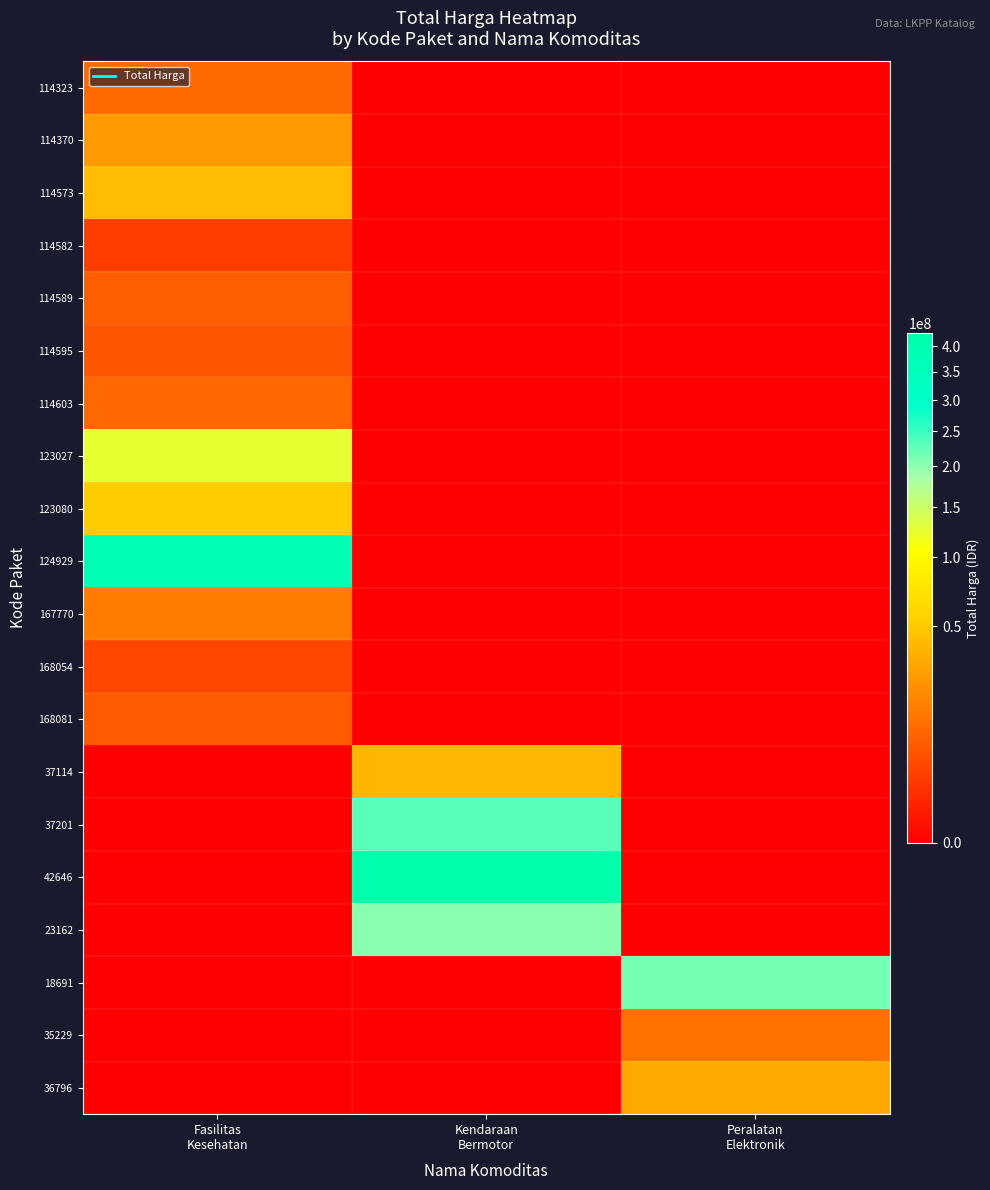

Reading left to right, transcribe all the data shown in this chart.

114323: Fasilitas
Kesehatan=10062484	Kendaraan
Bermotor=0	Peralatan
Elektronik=0
114370: Fasilitas
Kesehatan=26136000	Kendaraan
Bermotor=0	Peralatan
Elektronik=0
114573: Fasilitas
Kesehatan=42149455	Kendaraan
Bermotor=0	Peralatan
Elektronik=0
114582: Fasilitas
Kesehatan=2599960	Kendaraan
Bermotor=0	Peralatan
Elektronik=0
114589: Fasilitas
Kesehatan=7529200	Kendaraan
Bermotor=0	Peralatan
Elektronik=0
114595: Fasilitas
Kesehatan=6052778	Kendaraan
Bermotor=0	Peralatan
Elektronik=0
114603: Fasilitas
Kesehatan=9511000	Kendaraan
Bermotor=0	Peralatan
Elektronik=0
123027: Fasilitas
Kesehatan=124900000	Kendaraan
Bermotor=0	Peralatan
Elektronik=0
123080: Fasilitas
Kesehatan=51612000	Kendaraan
Bermotor=0	Peralatan
Elektronik=0
124929: Fasilitas
Kesehatan=376595700	Kendaraan
Bermotor=0	Peralatan
Elektronik=0
167770: Fasilitas
Kesehatan=15125000	Kendaraan
Bermotor=0	Peralatan
Elektronik=0
168054: Fasilitas
Kesehatan=3746160	Kendaraan
Bermotor=0	Peralatan
Elektronik=0
168081: Fasilitas
Kesehatan=6777480	Kendaraan
Bermotor=0	Peralatan
Elektronik=0
37114: Fasilitas
Kesehatan=0	Kendaraan
Bermotor=38810000	Peralatan
Elektronik=0
37201: Fasilitas
Kesehatan=0	Kendaraan
Bermotor=231100000	Peralatan
Elektronik=0
42646: Fasilitas
Kesehatan=0	Kendaraan
Bermotor=426700000	Peralatan
Elektronik=0
23162: Fasilitas
Kesehatan=0	Kendaraan
Bermotor=202000000	Peralatan
Elektronik=0
18691: Fasilitas
Kesehatan=0	Kendaraan
Bermotor=0	Peralatan
Elektronik=213825000
35229: Fasilitas
Kesehatan=0	Kendaraan
Bermotor=0	Peralatan
Elektronik=11879100
36796: Fasilitas
Kesehatan=0	Kendaraan
Bermotor=0	Peralatan
Elektronik=32000000